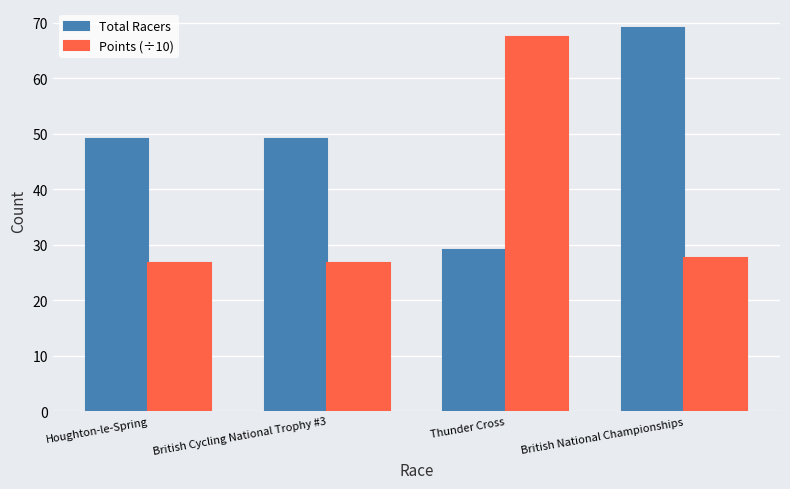

What is the average value of the Total Racers series?

49.0